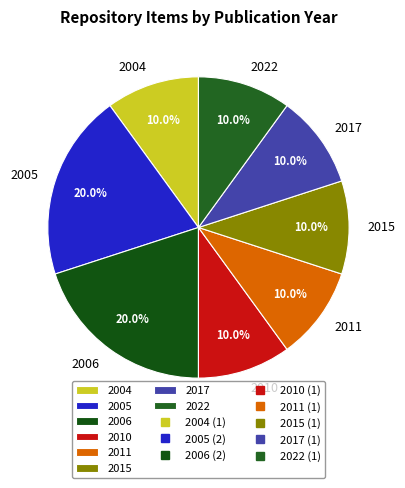

Does 2017 account for over 50% of the chart?

No